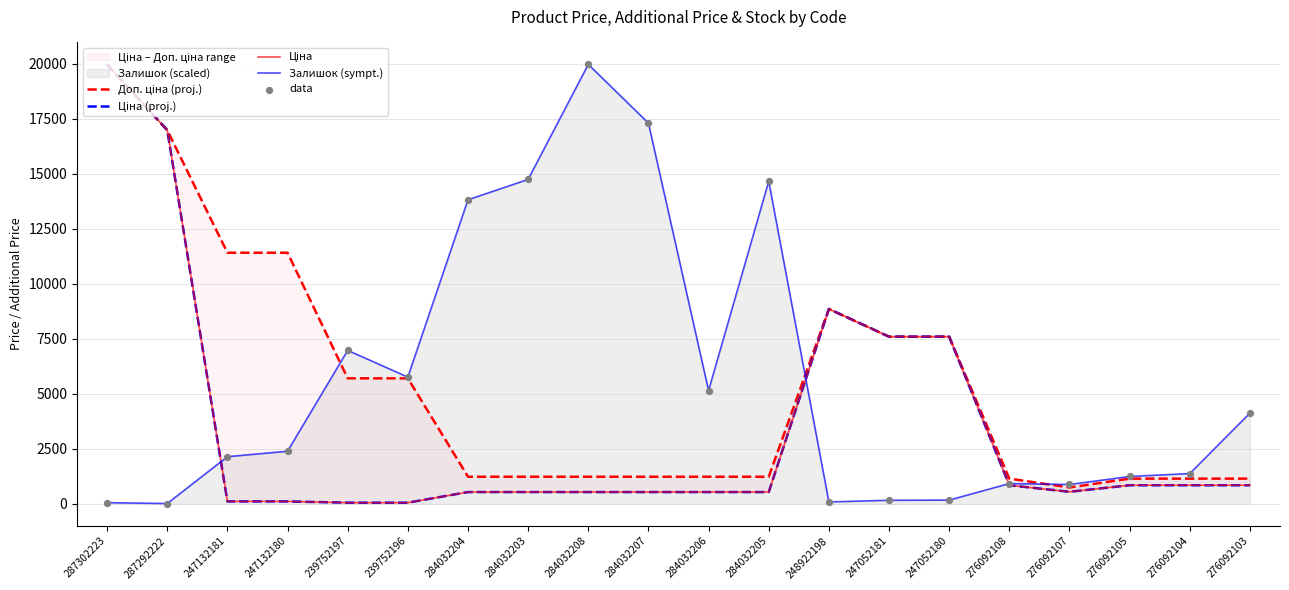

At how many categories does at least one series exceed 2350?

16